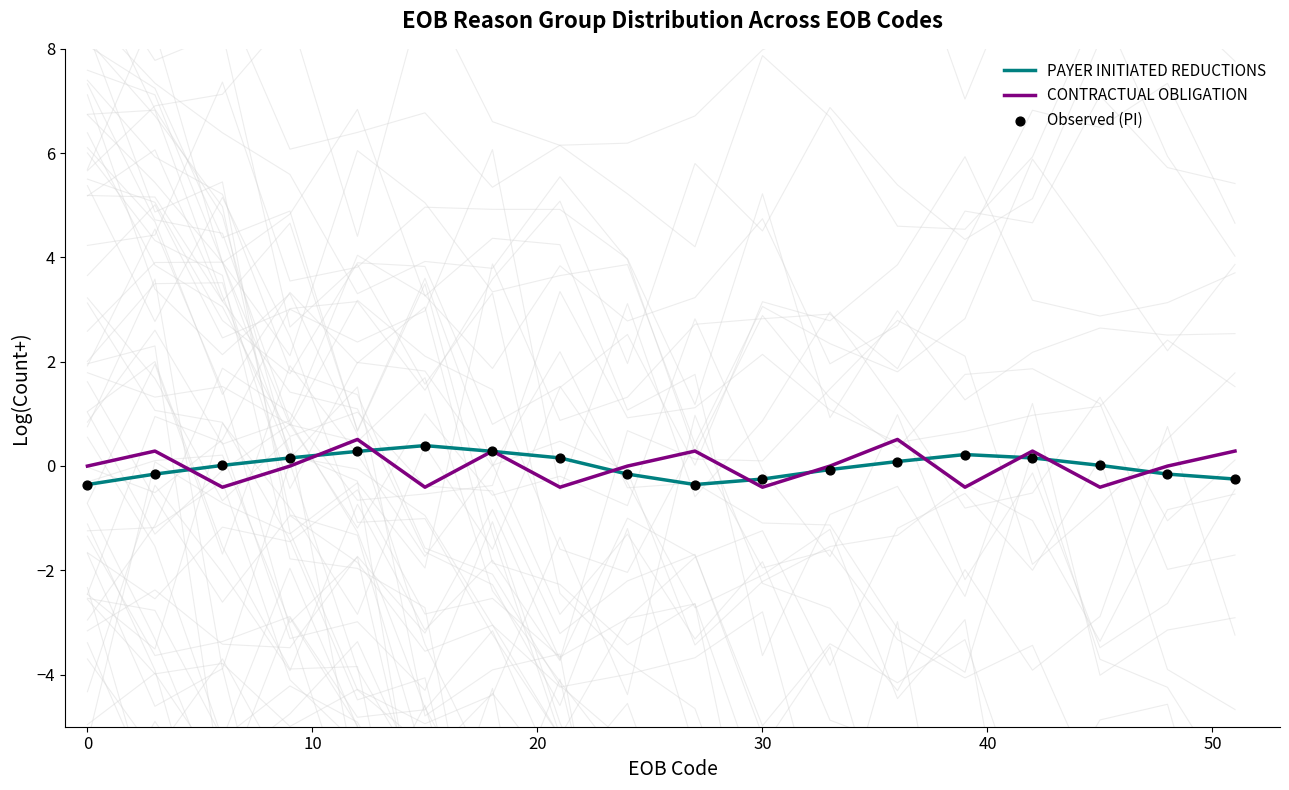

Which series has the largest total across all categories?

PAYER INITIATED REDUCTIONS